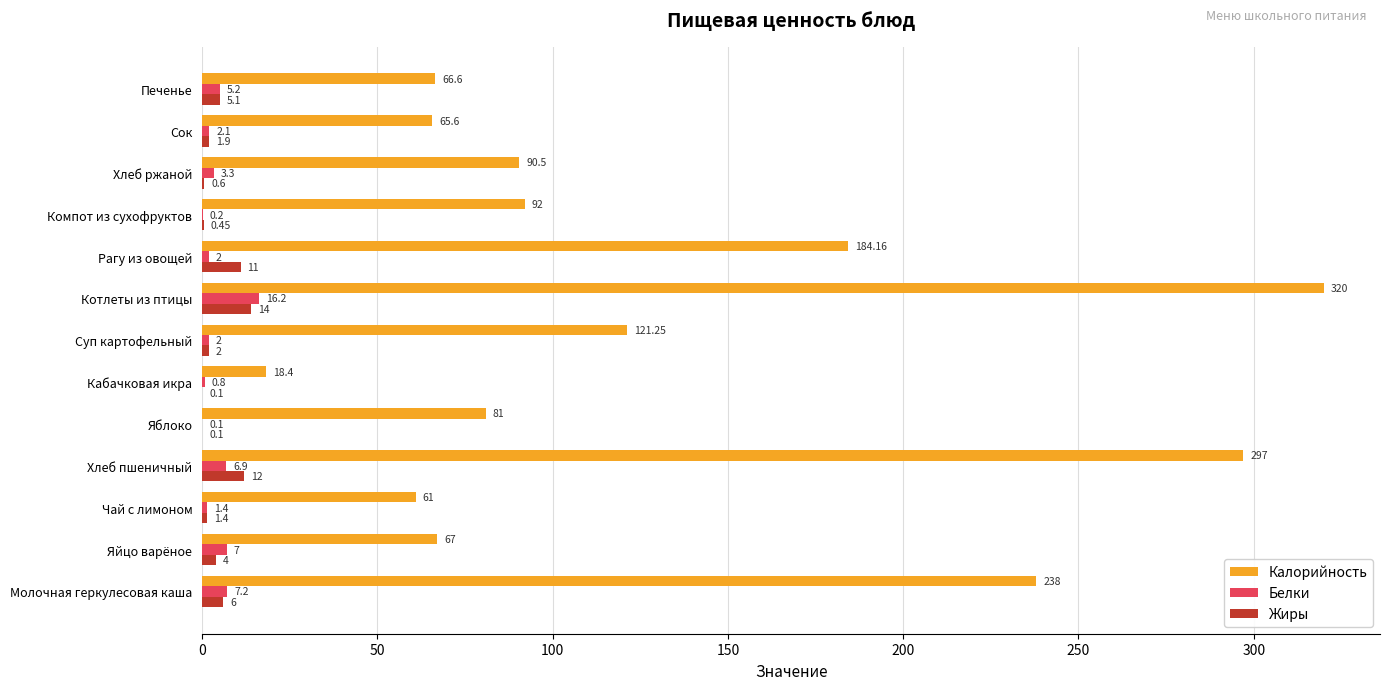

Which series changed the most between Суп картофельный and Рагу из овощей?

Калорийность